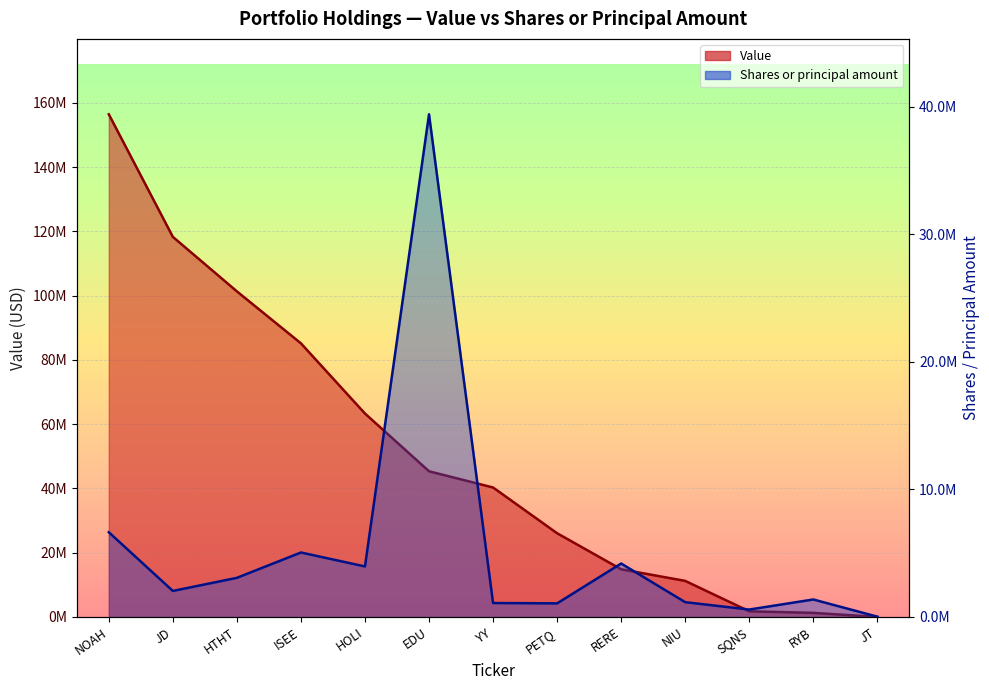

The Shares or principal amount series shows 1096960 at YY. True or false?

True